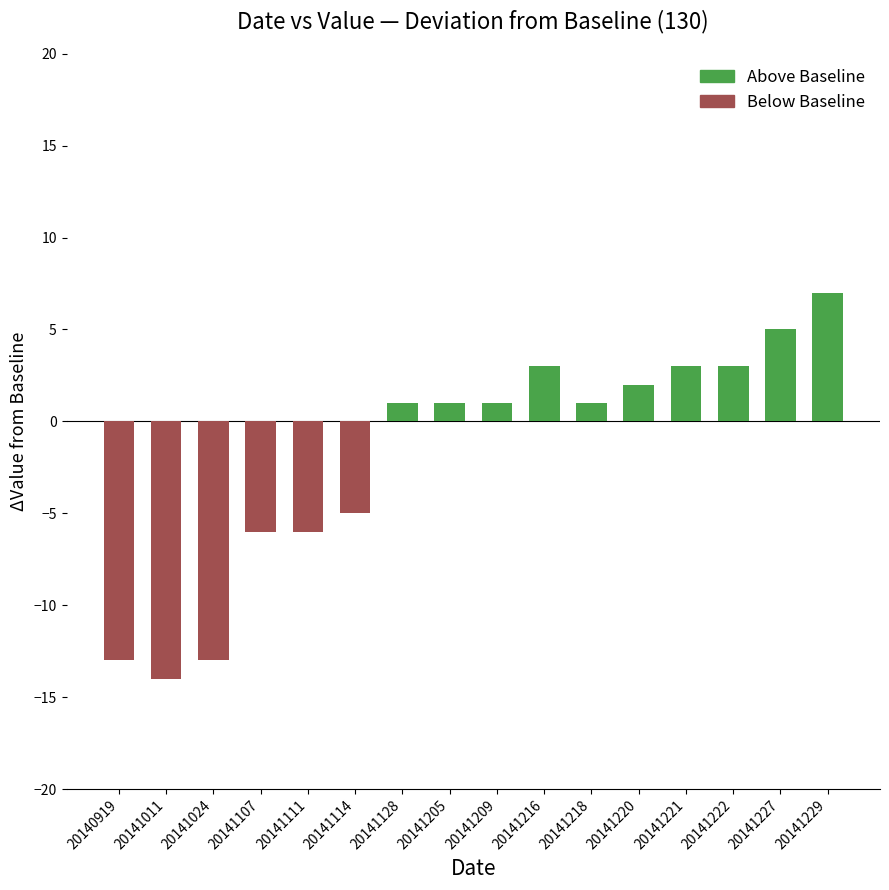

Rank the categories by value from highest to lowest.

20141229, 20141227, 20141216, 20141221, 20141222, 20141220, 20141128, 20141205, 20141209, 20141218, 20141114, 20141107, 20141111, 20140919, 20141024, 20141011